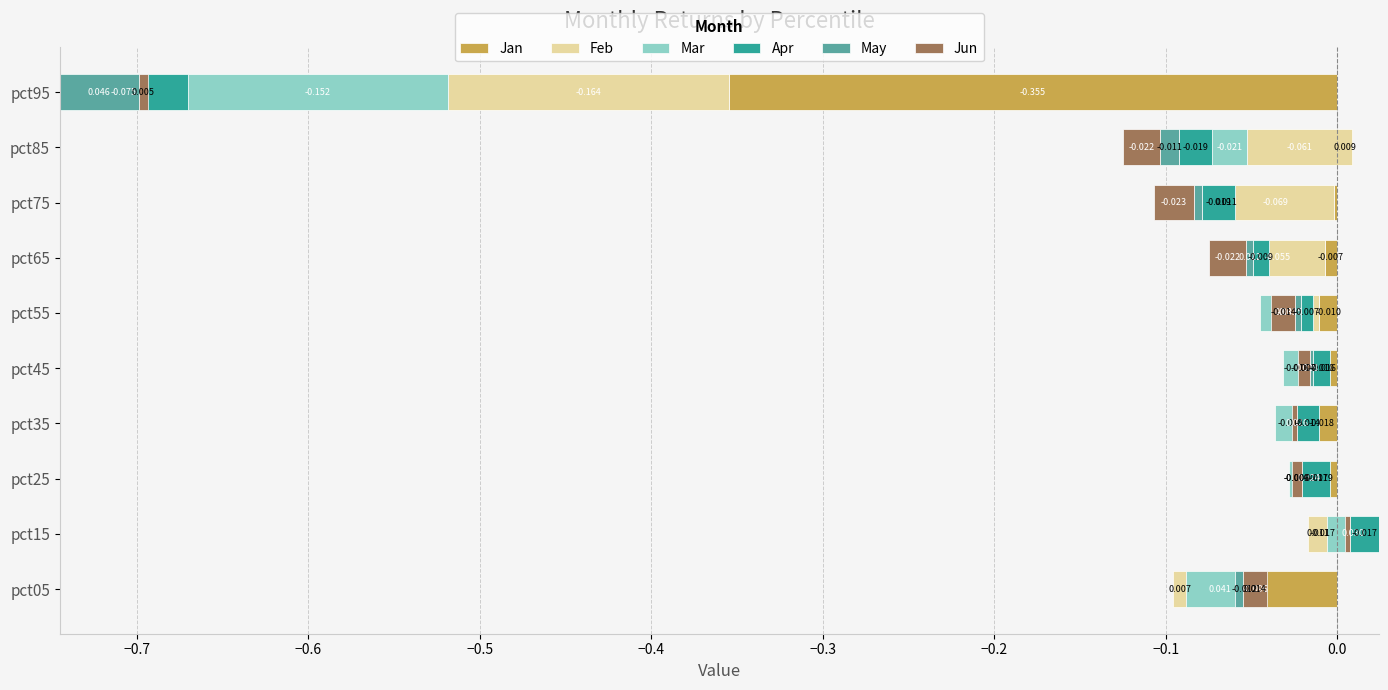

How many data points does each series have?

10